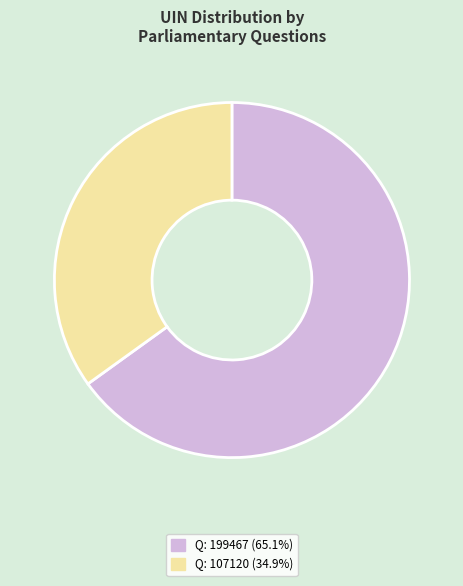

Does any single category account for the majority?

Yes